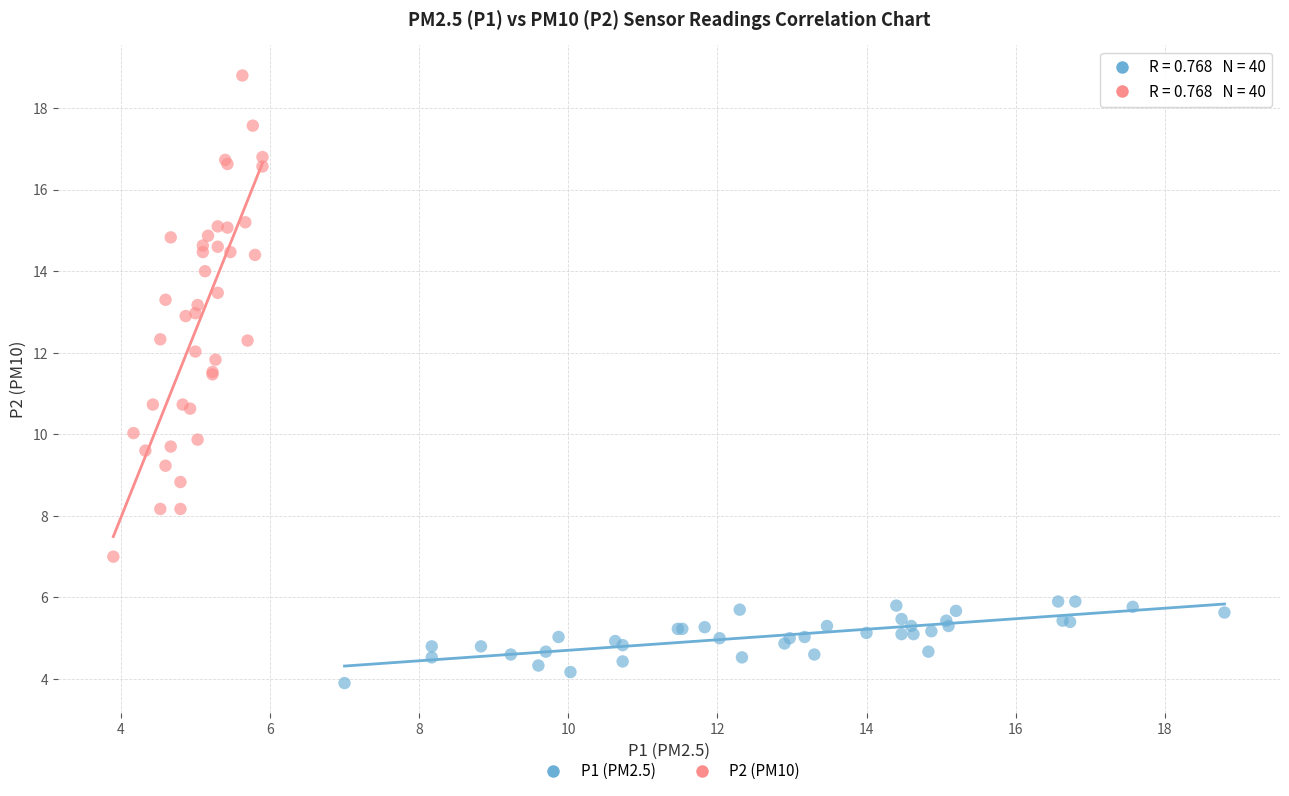

Which series reaches the maximum Y coordinate?

P2 (PM10)